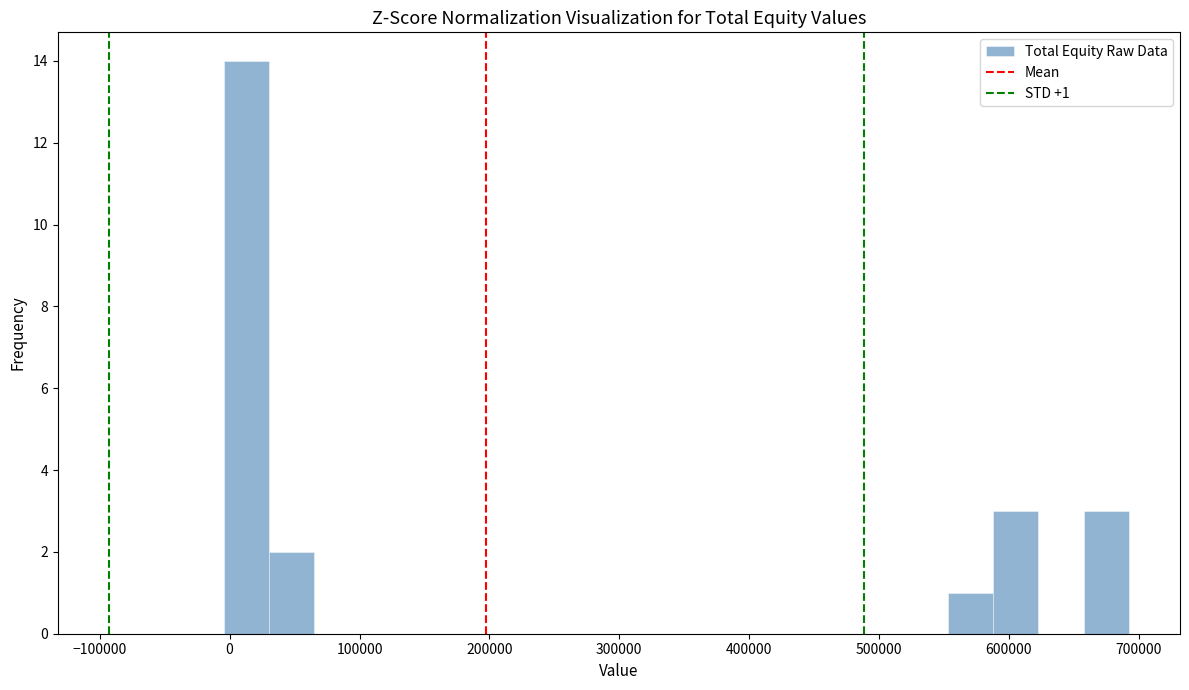

Read against the x-axis, roughly where is the centre of the tallest bar?

10000